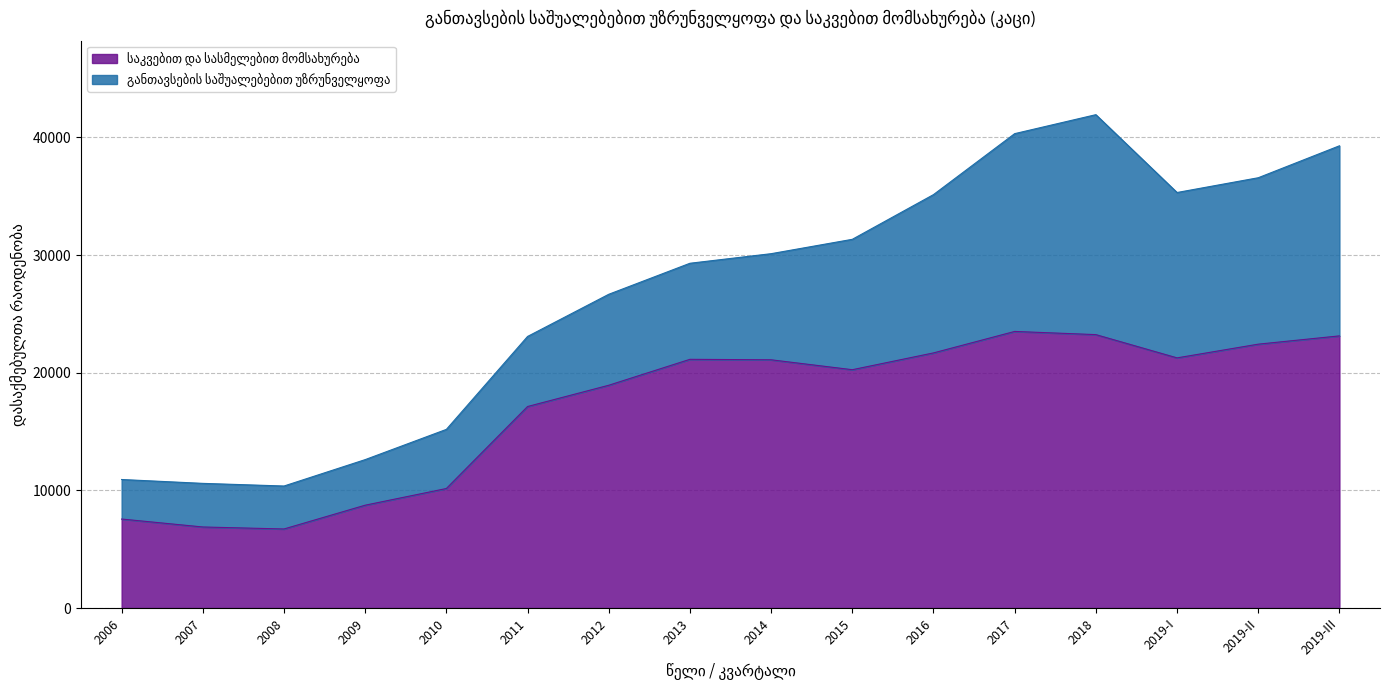

What is the label of the 14th point from the left?

2019-I